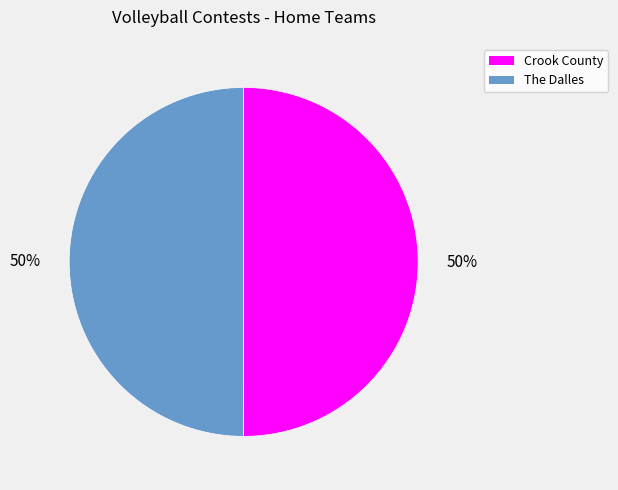

To the nearest percent, what is the average slice percentage?

50%